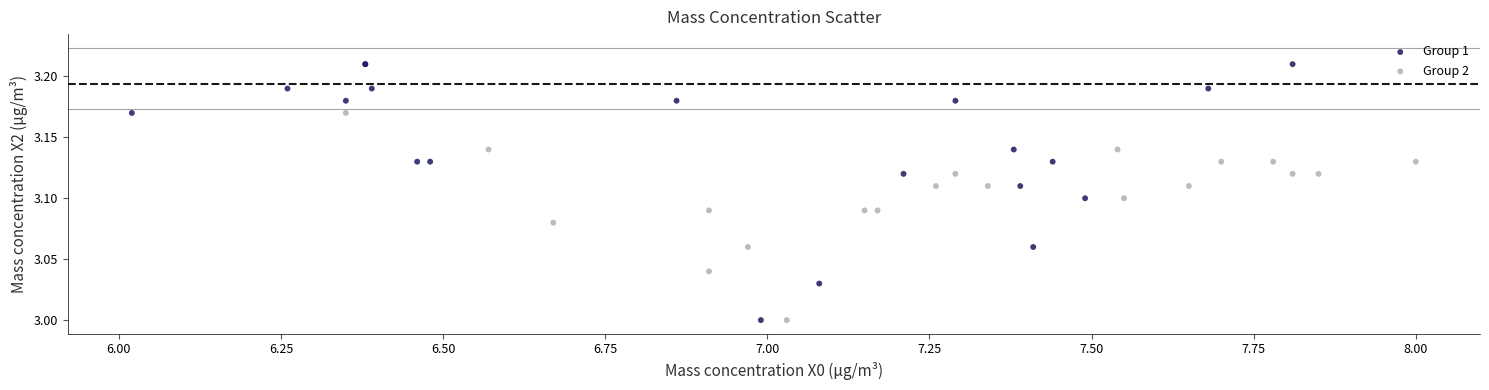

Which series has the widest spread of Y values?

Group 1